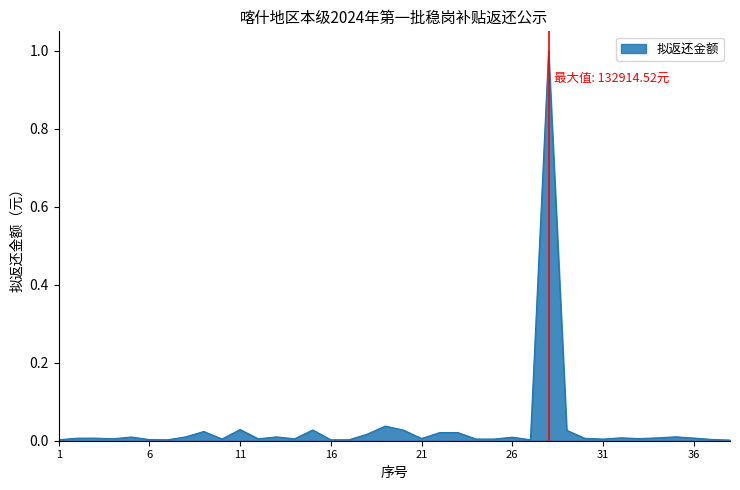

What is the greatest value displayed?

1.0